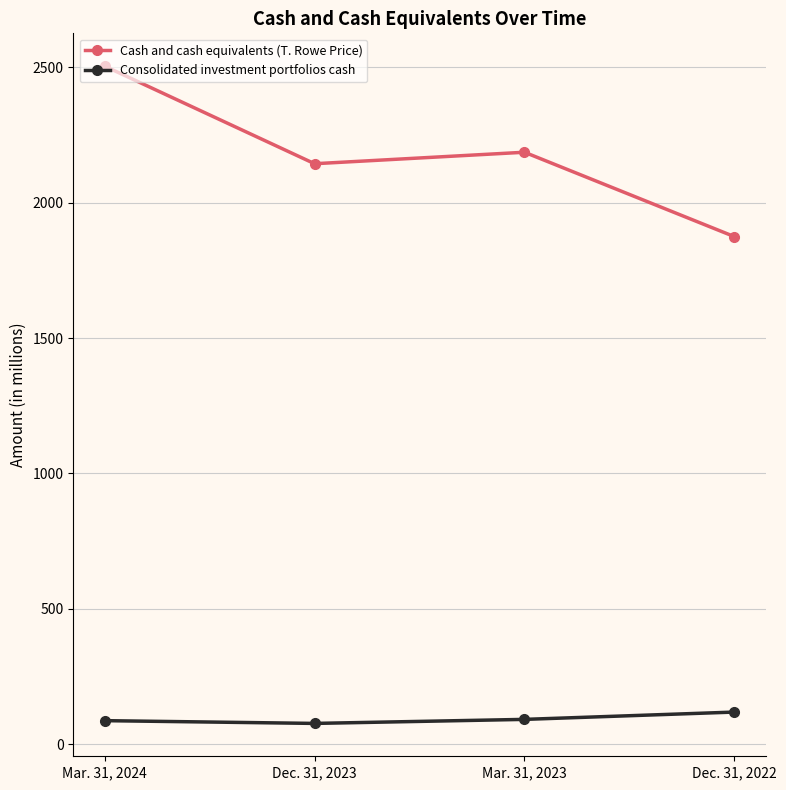

Where is Cash and cash equivalents (T. Rowe Price) nearest to the value 2189?

Mar. 31, 2023